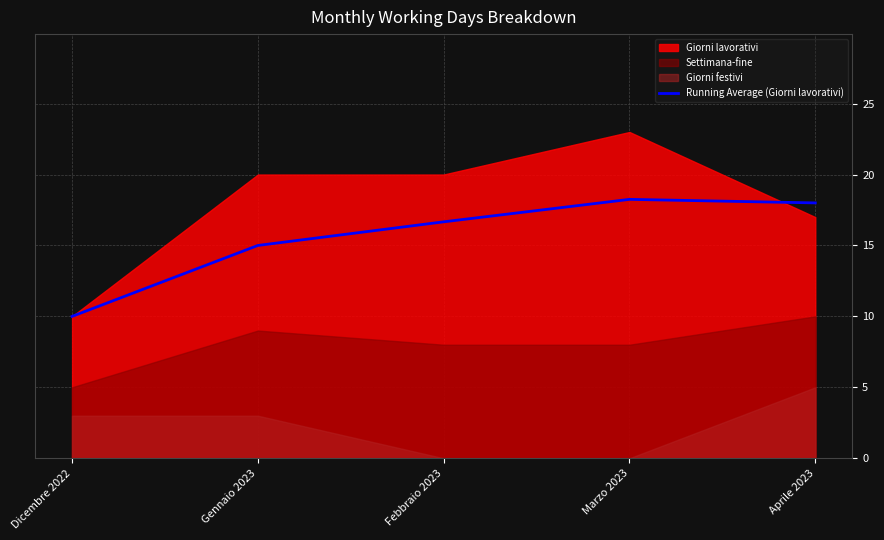

The value at Marzo 2023 is 18.2. True or false?

True